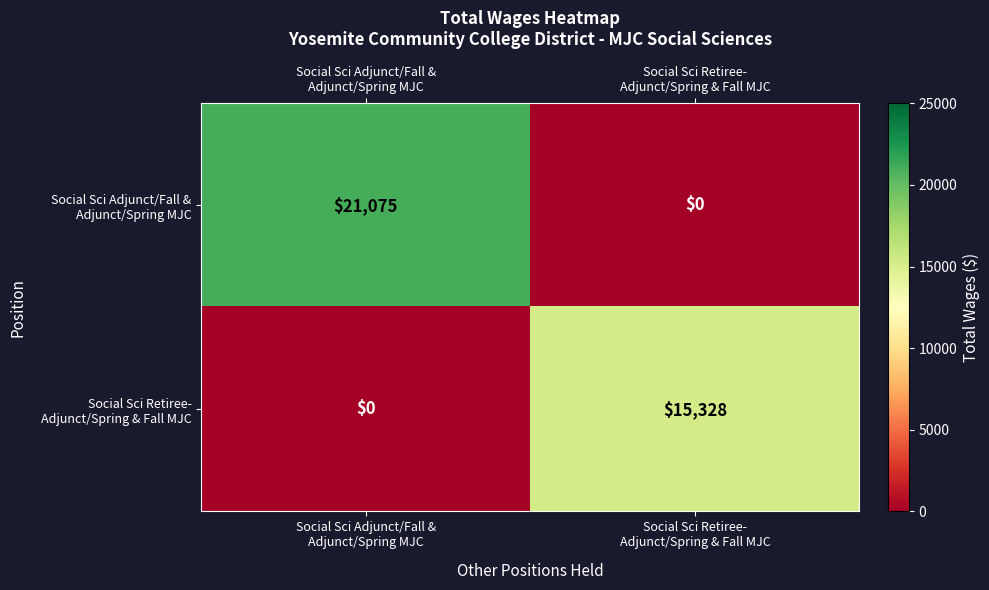

How many categories are shown in the chart?

2